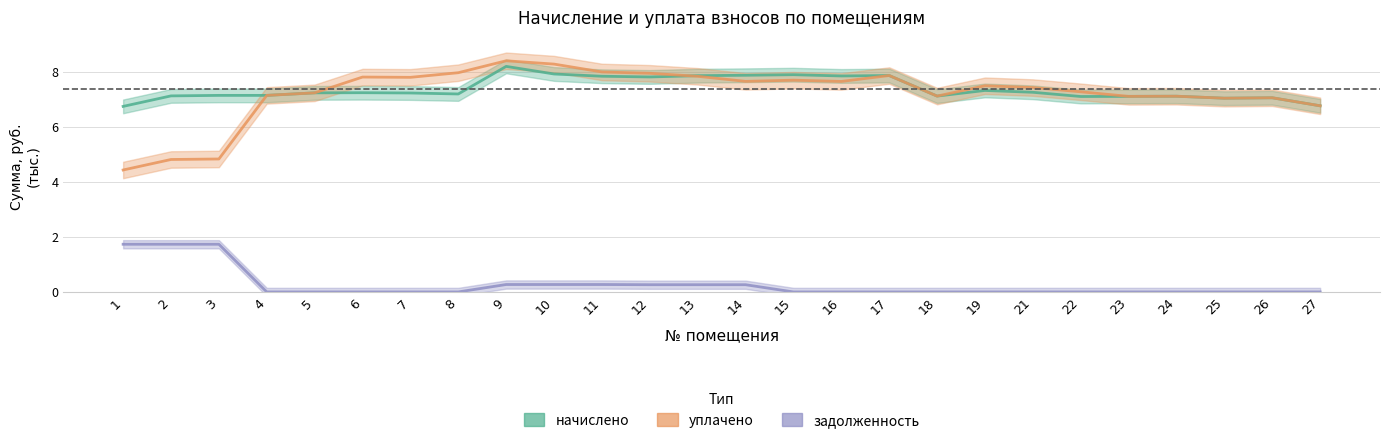

True or false: начислено has a value of 4.1 at 5.

False